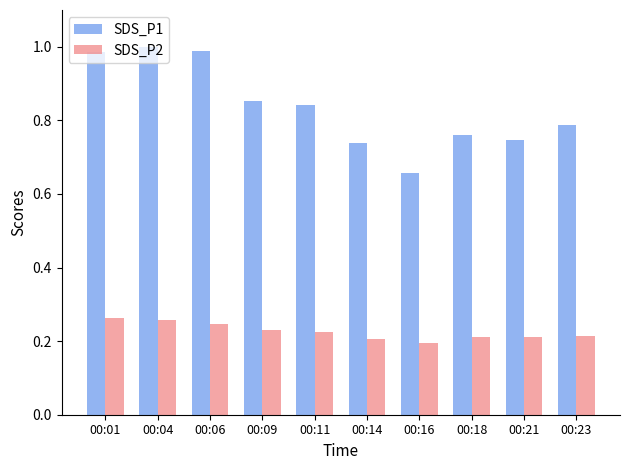

Which category has the lowest value across all series?

00:16